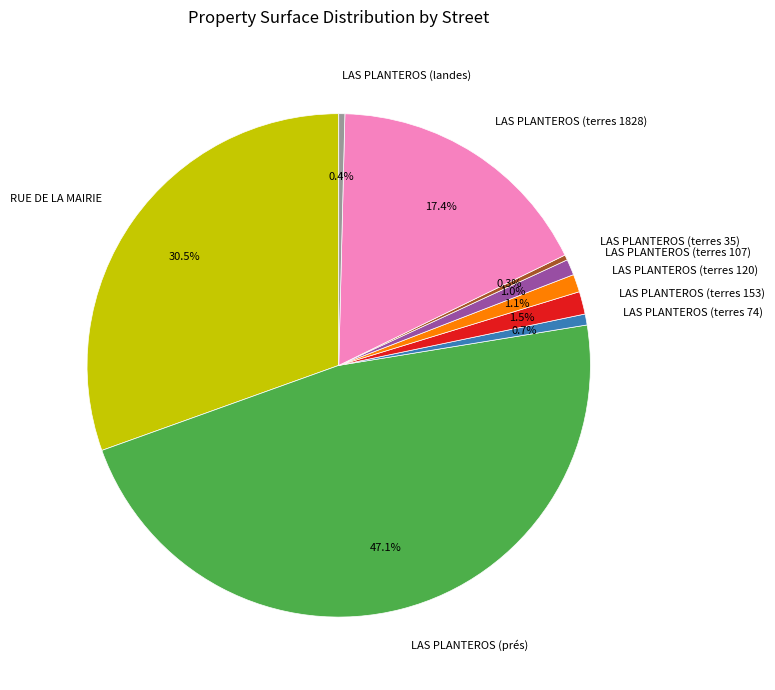

What percentage do RUE DE LA MAIRIE and LAS PLANTEROS (terres 1828) together represent?

47.9%